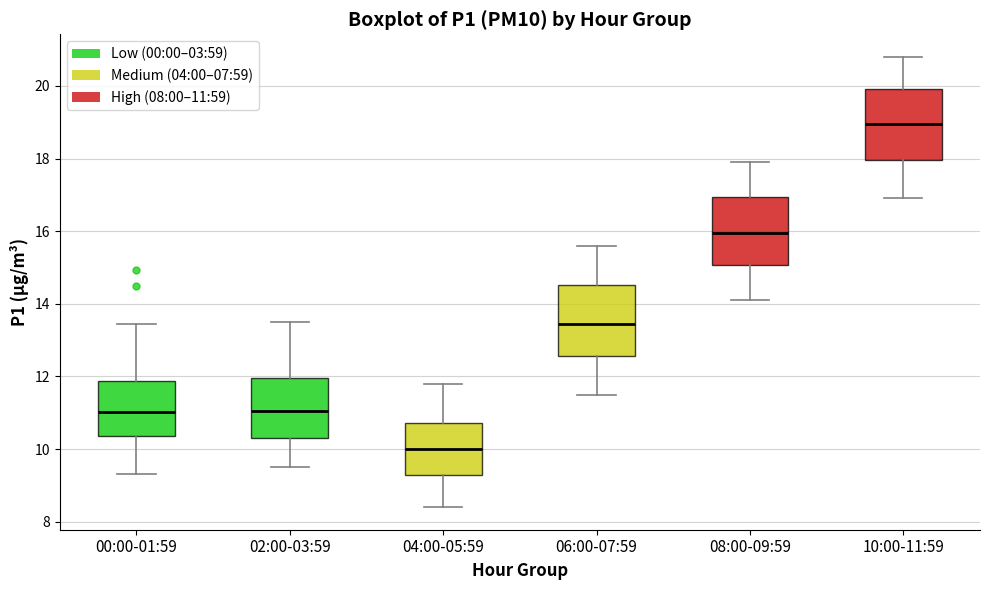

Reading left to right, transcribe this box plot: for each box, give where its median line is, the range the box spans, and where its two whiskers end, as read against the y-axis. The values are not printed on the chart, so give them approximately, as read against the axis.

00:00-01:59: median 11.0, box 10.4 to 11.8, whiskers 9.4 to 13.4
02:00-03:59: median 11.0, box 10.4 to 12.0, whiskers 9.6 to 13.6
04:00-05:59: median 10.0, box 9.2 to 10.8, whiskers 8.4 to 11.8
06:00-07:59: median 13.4, box 12.6 to 14.6, whiskers 11.6 to 15.6
08:00-09:59: median 16.0, box 15.0 to 17.0, whiskers 14.2 to 18.0
10:00-11:59: median 19.0, box 18.0 to 20.0, whiskers 17.0 to 20.8